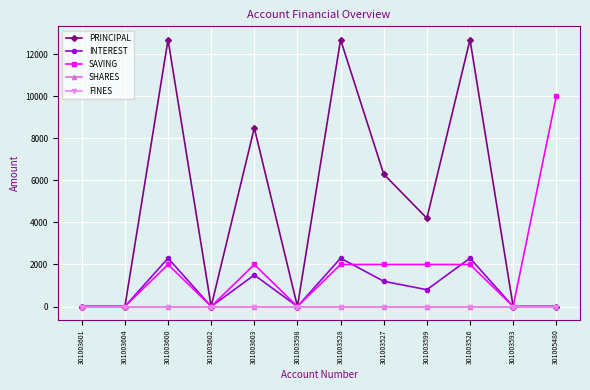

Does the chart have visible grid lines?

Yes